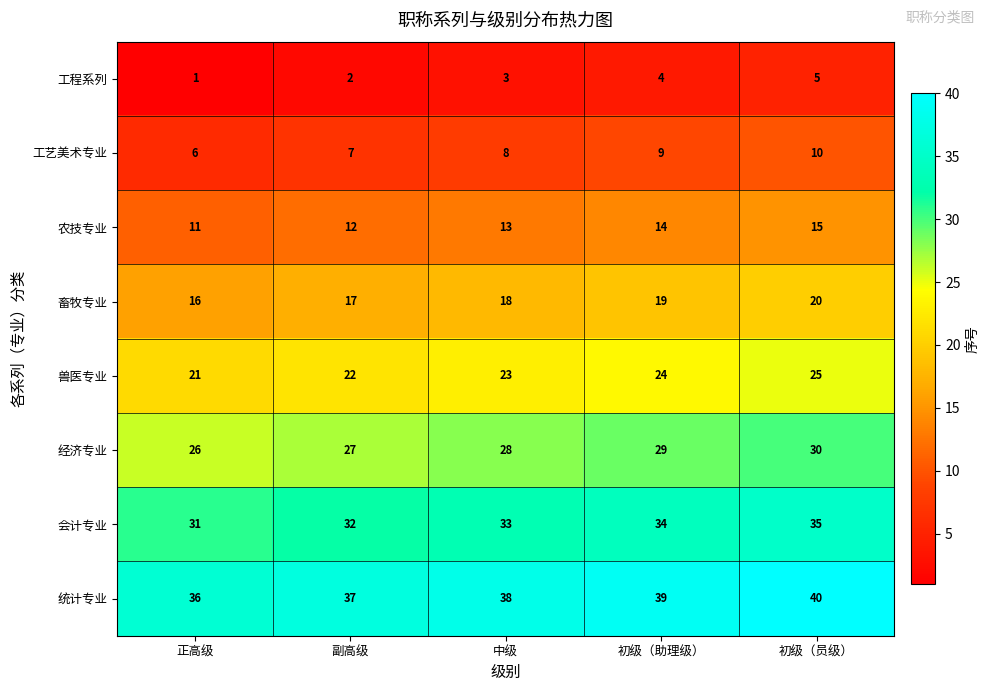

At how many categories does at least one series exceed 26?

5